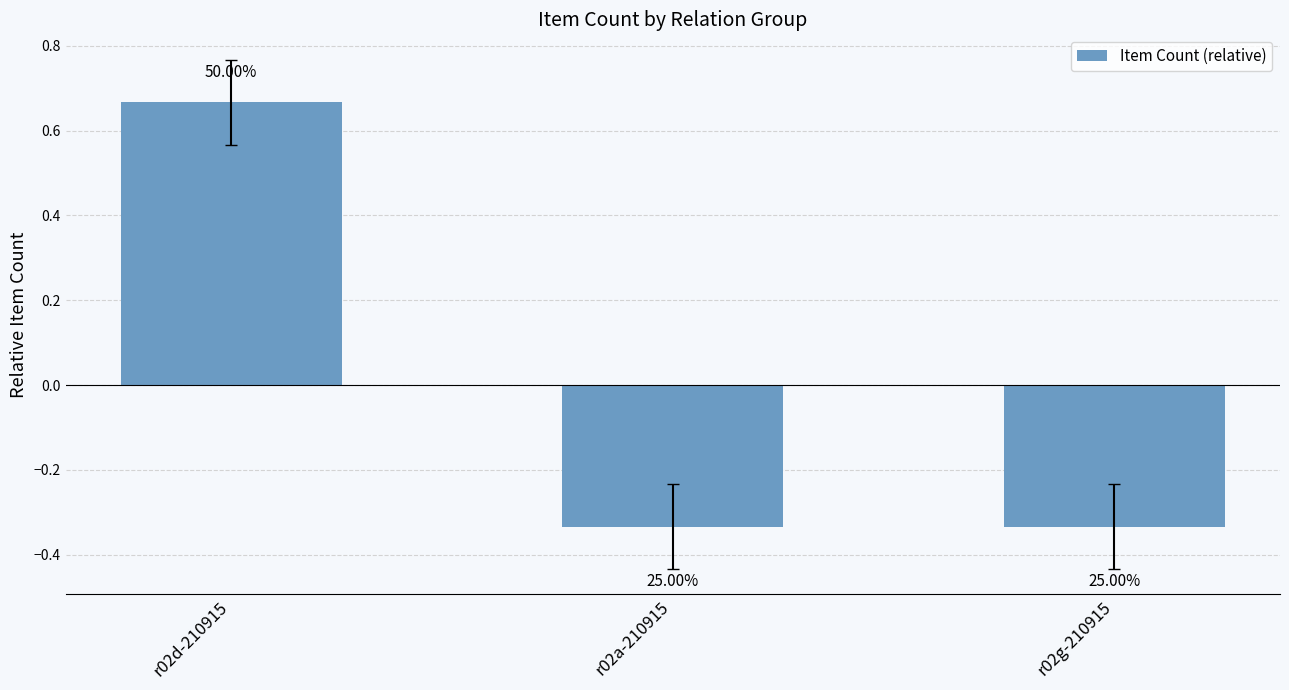

Does the chart contain stacked bars?

No